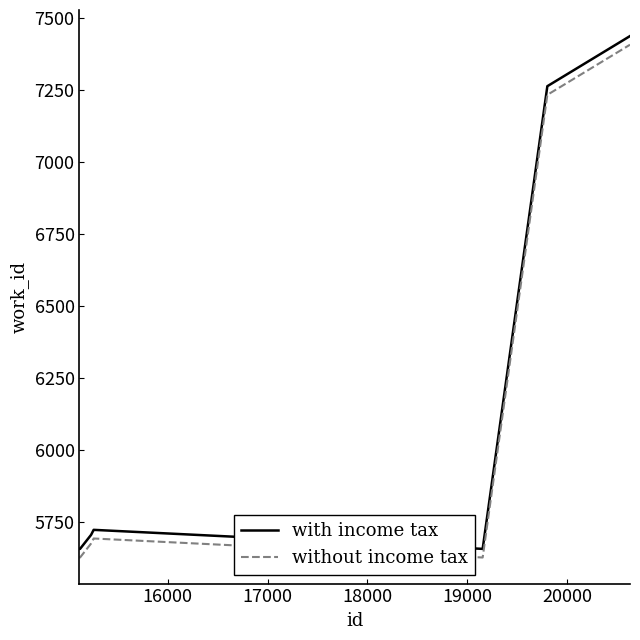

True or false: without income tax and with income tax cross at least once.

False